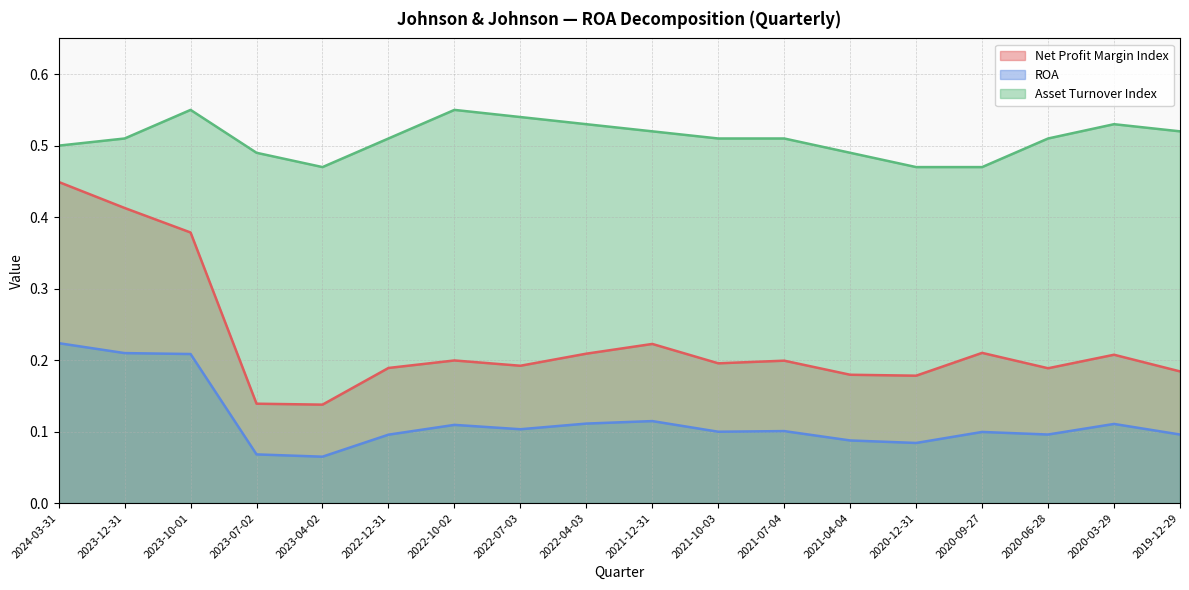

True or false: Asset Turnover Index and Net Profit Margin Index intersect in this chart.

False